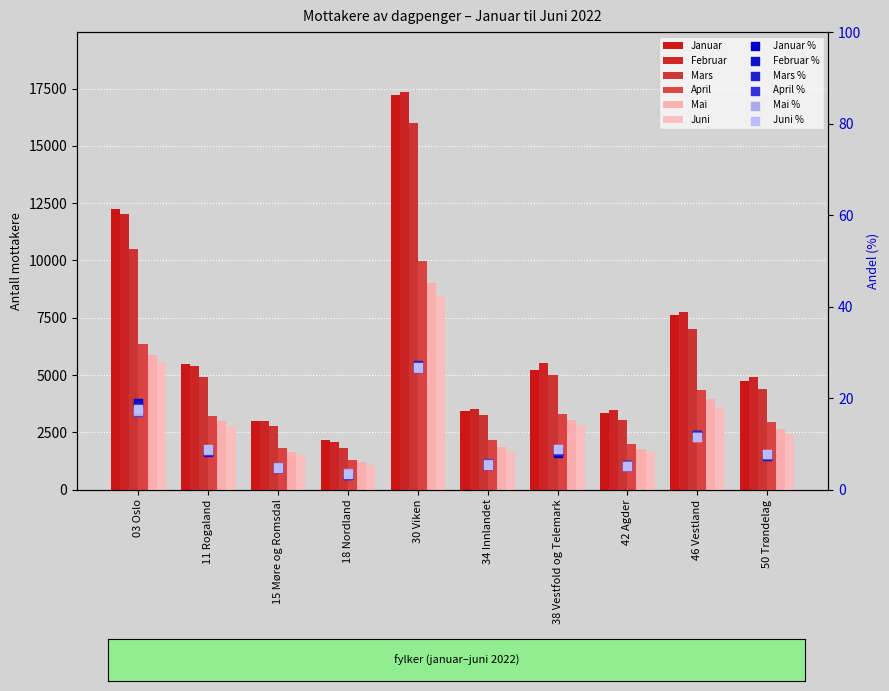

Which series has the widest spread of Y values?

Februar